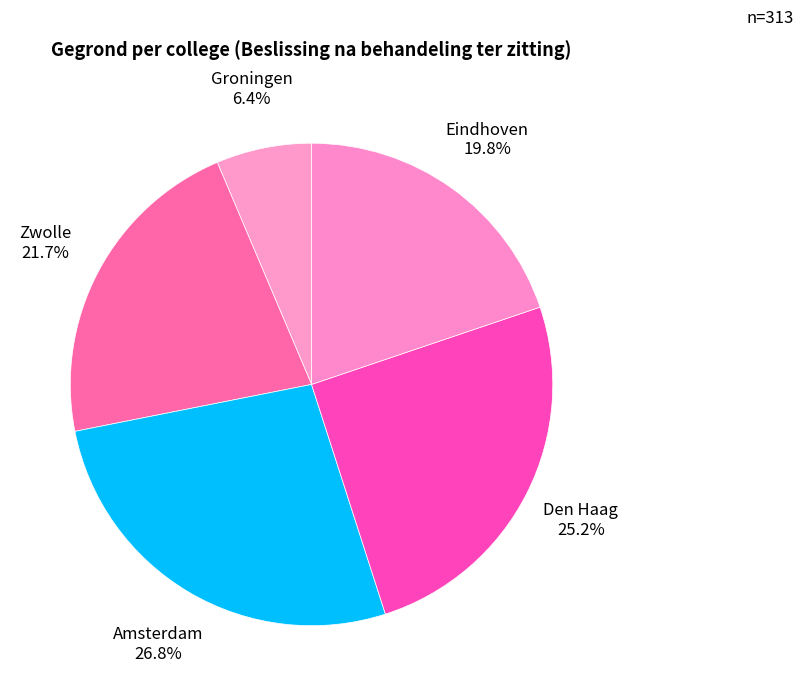

What is the smallest slice in the pie chart?

Groningen